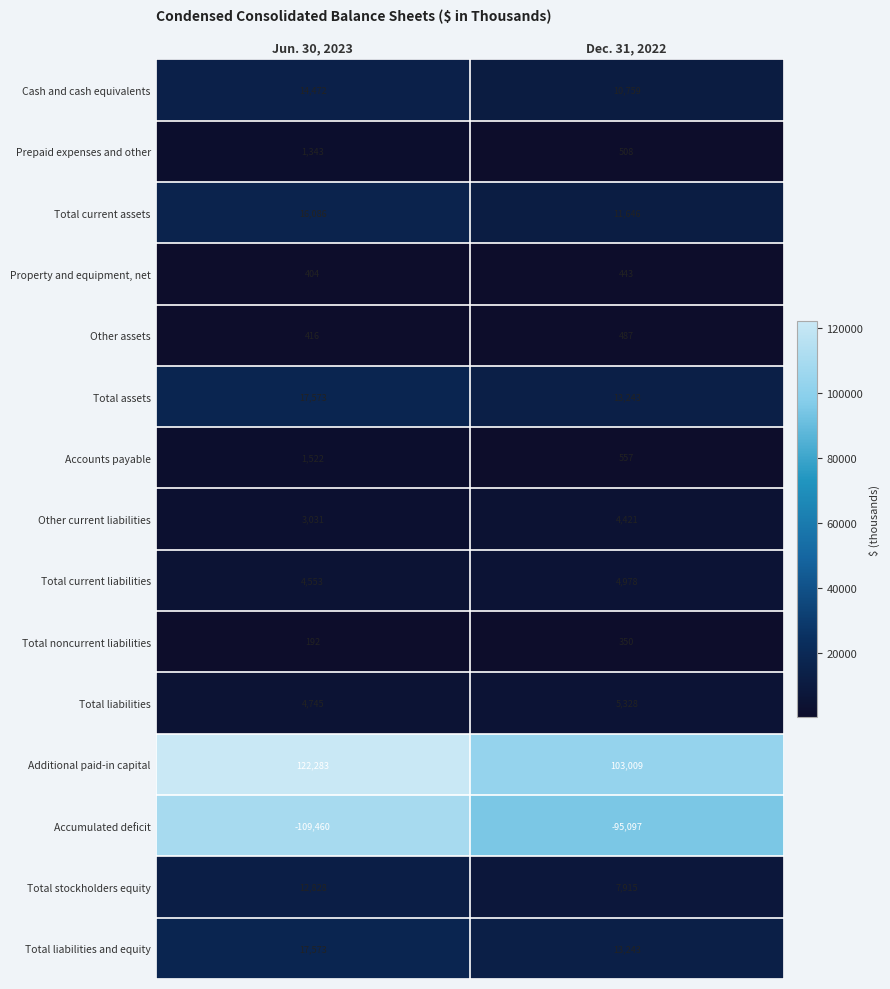

The value of Other current liabilities at Dec. 31, 2022 is 4421. True or false?

True